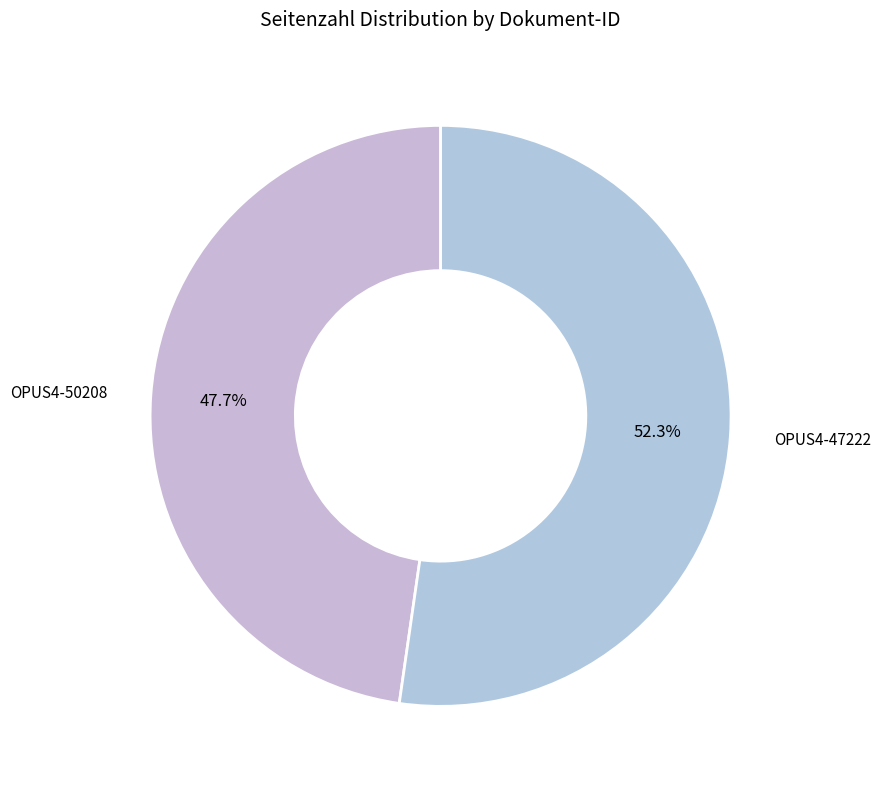

True or false: OPUS4-50208 accounts for 55% of the total.

False